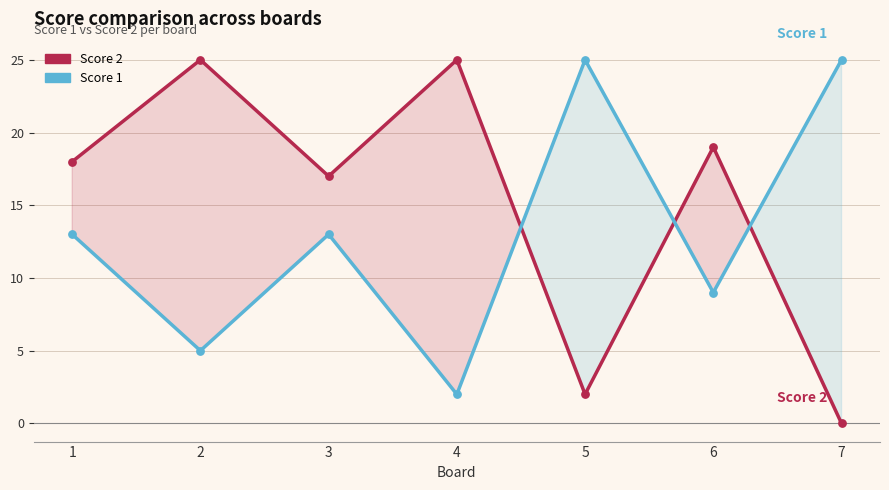

Which series has the largest total across all categories?

Score 2